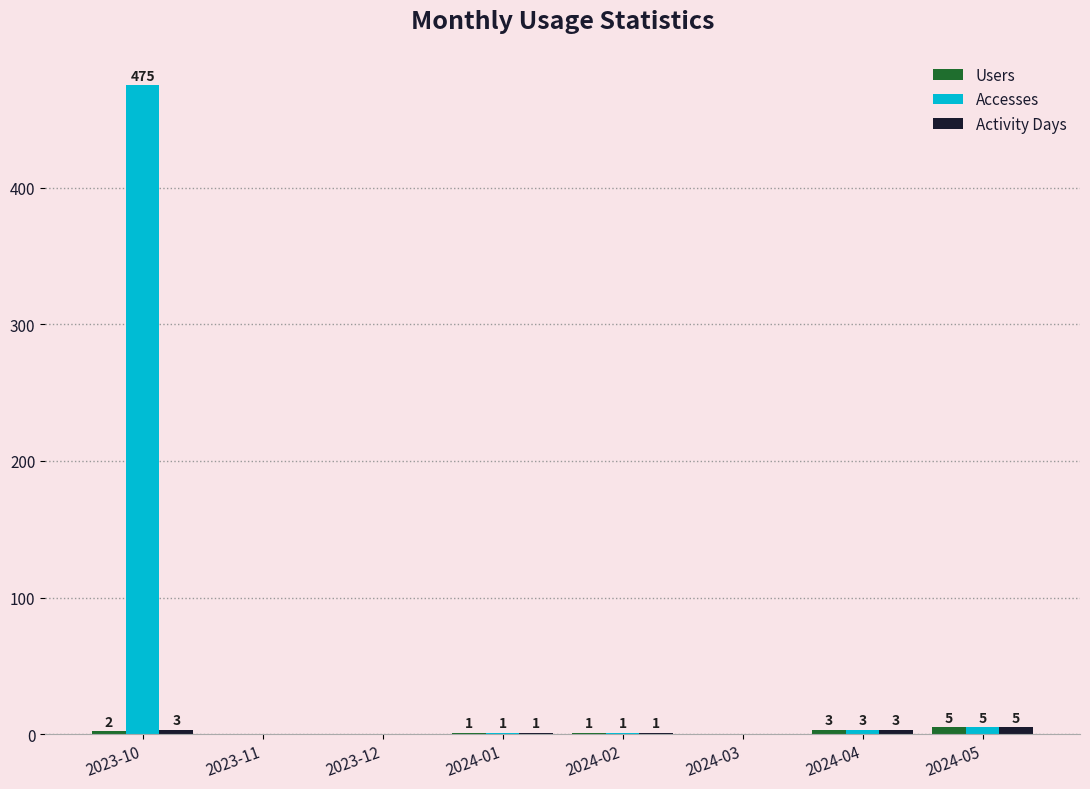

True or false: Activity Days has a value of 5 at 2024-05.

True